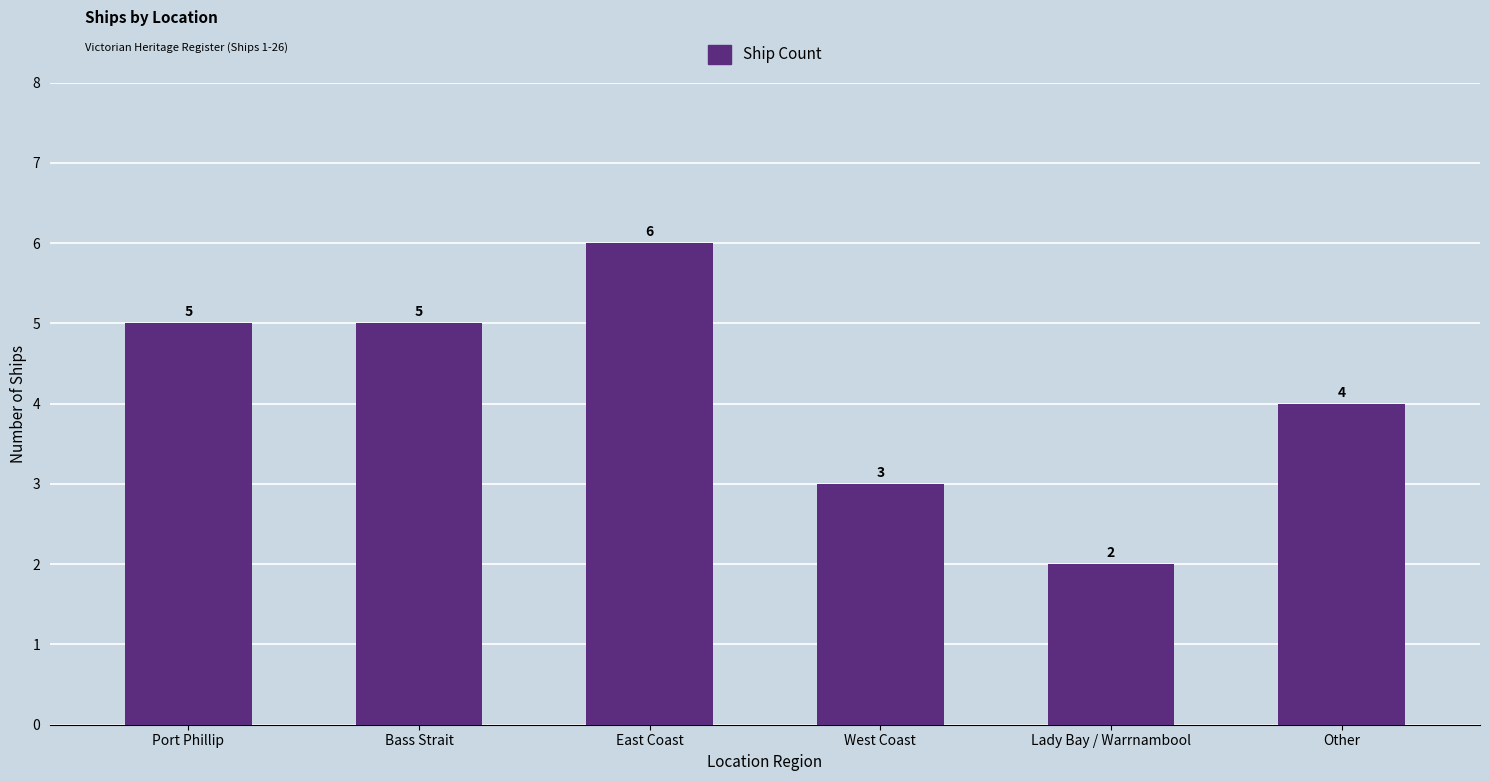

The chart shows a value of 5 at West Coast. True or false?

False